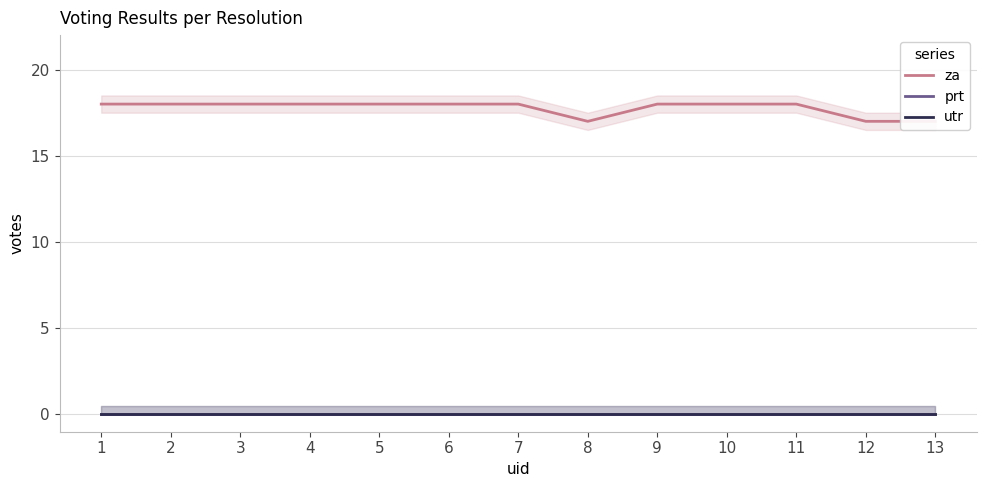

Rank the series at 12 from highest to lowest value.

za, prt, utr